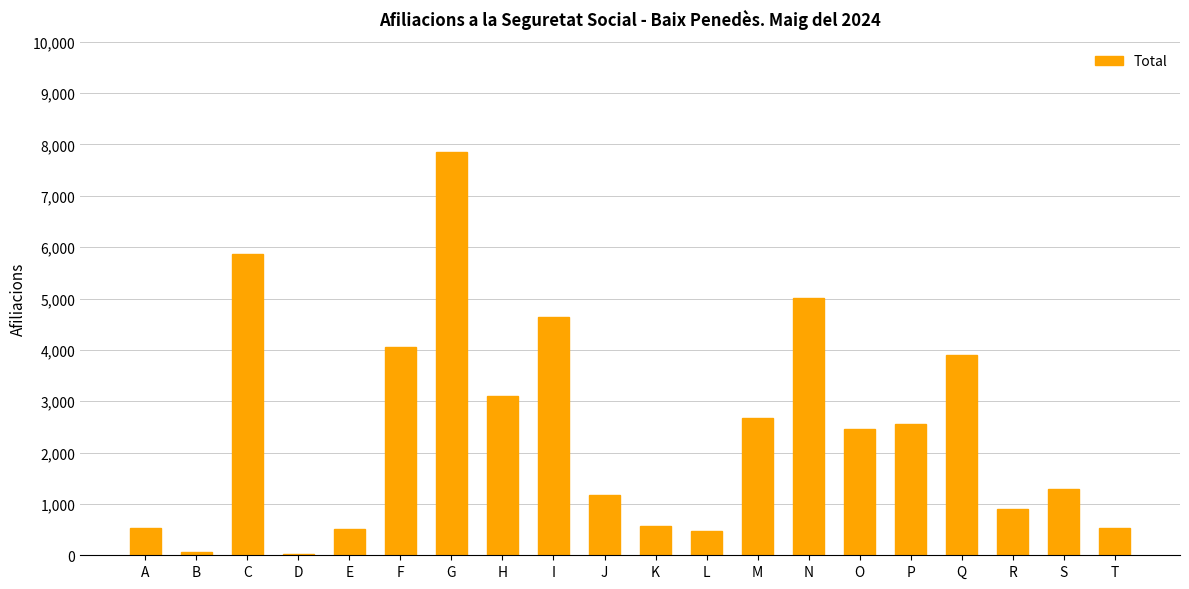

Which has a higher value, S or B?

S